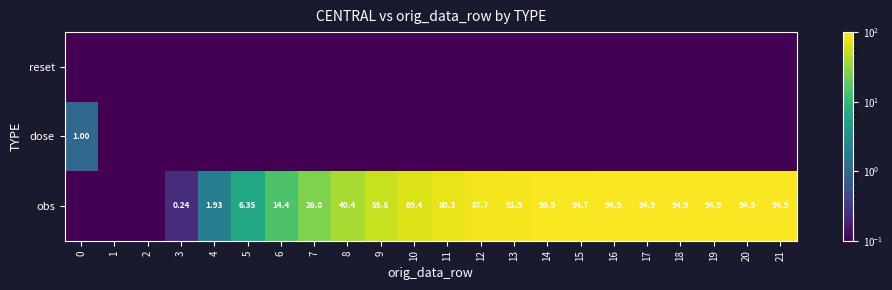

What is the sum of the obs values at 17 and 6?

109.3